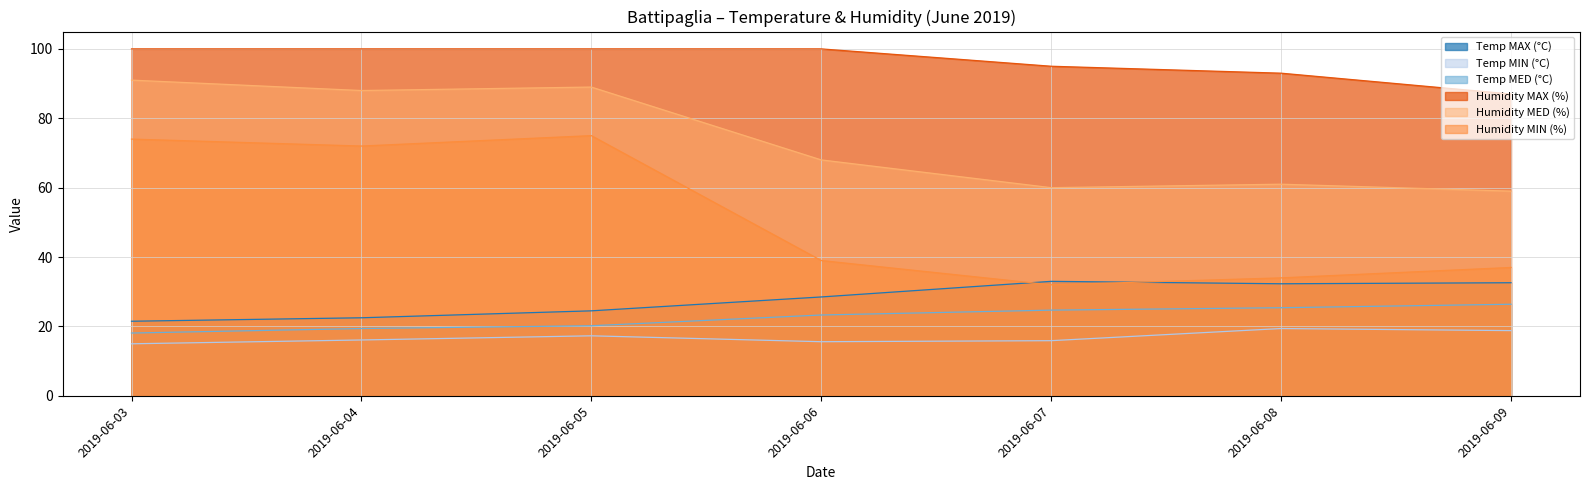

Is it true that Humidity MED (%) equals 18.9 at 2019-06-08?

False